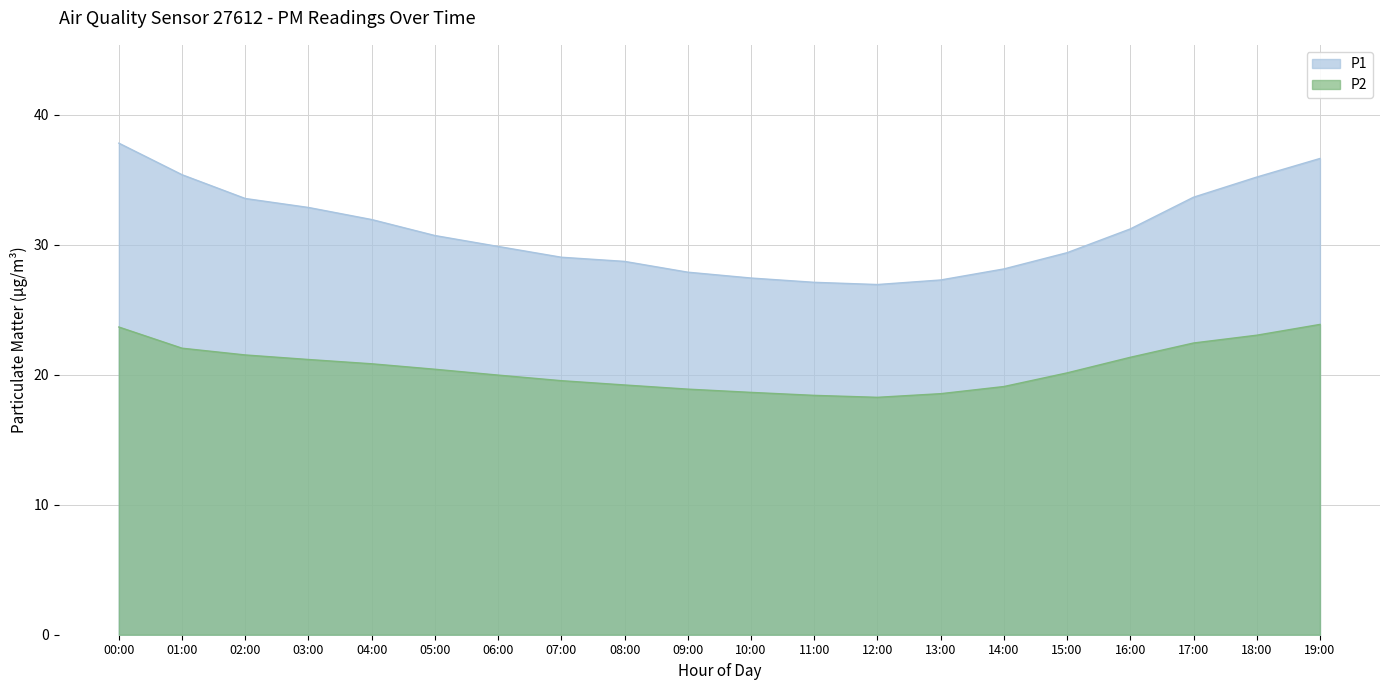

Where is the first local minimum for P2?

12:00